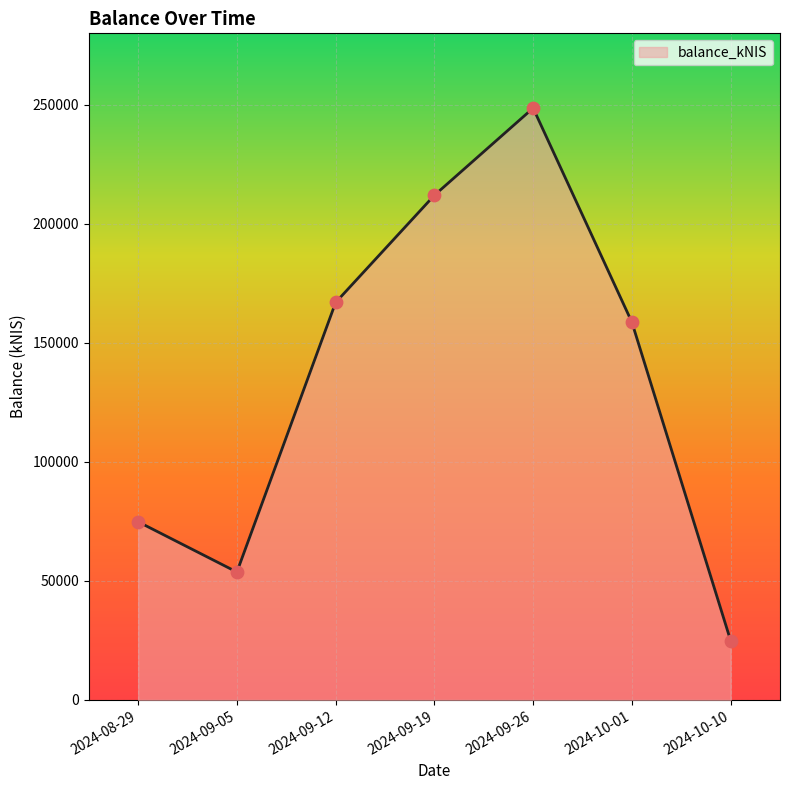

Which has a higher value, 2024-09-12 or 2024-10-01?

2024-09-12